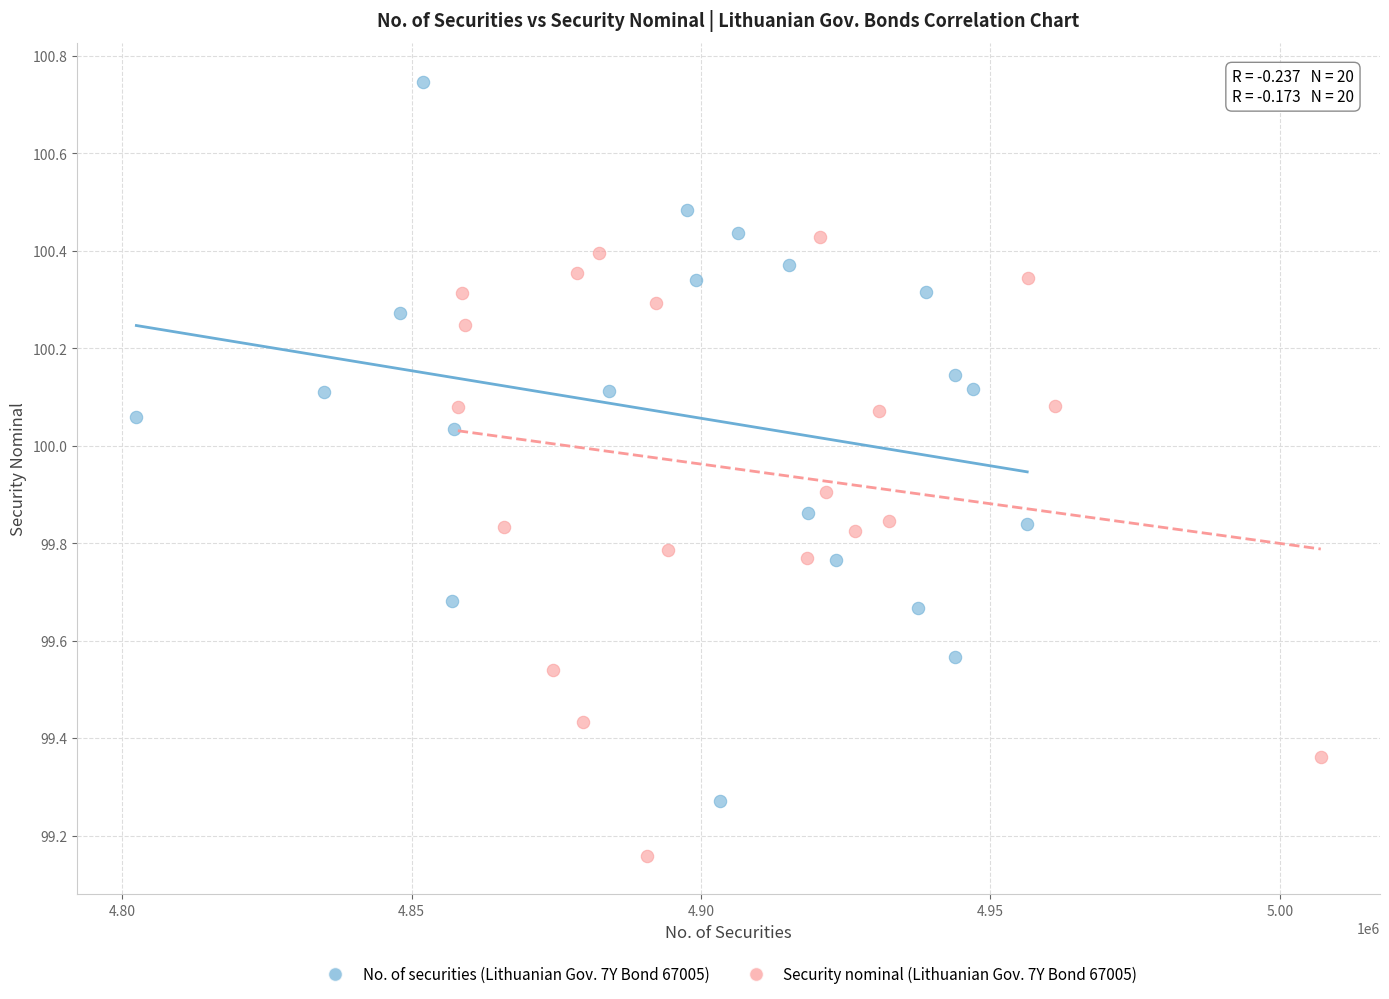

Which series contains the lowest Y value?

Security nominal (Lithuanian Gov. 7Y Bond 67005)